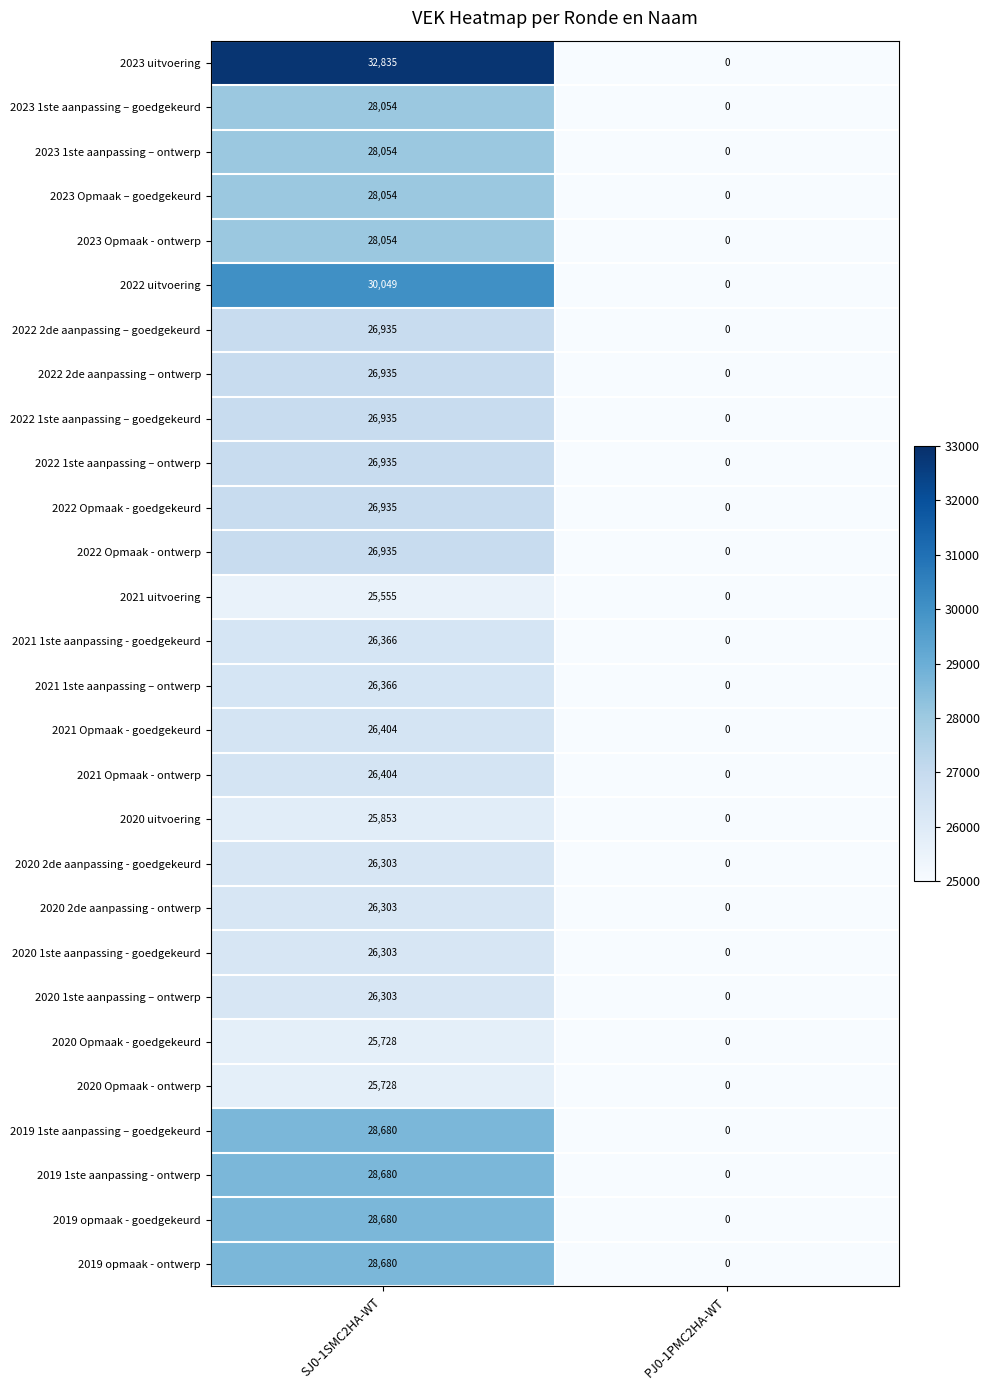

Count the number of data series in this chart.

28